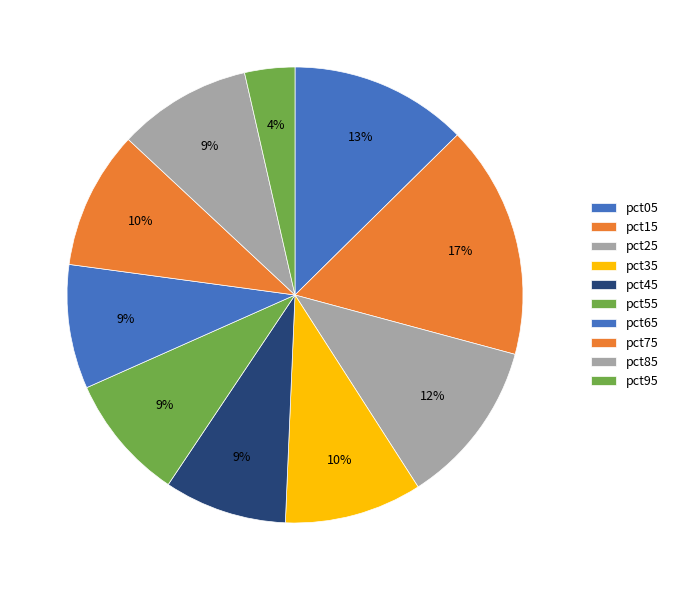

Does pct65 represent more than half of the total?

No